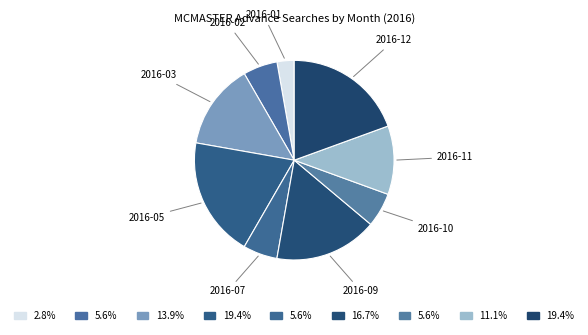

How many slices are in this pie chart?

9